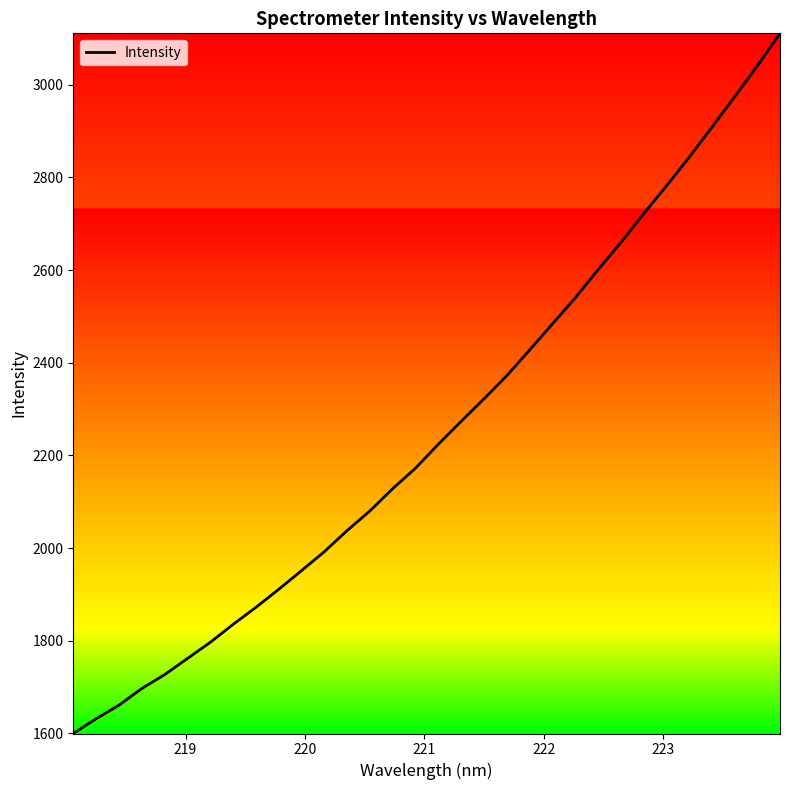

What is the sum of all values?

72131.8